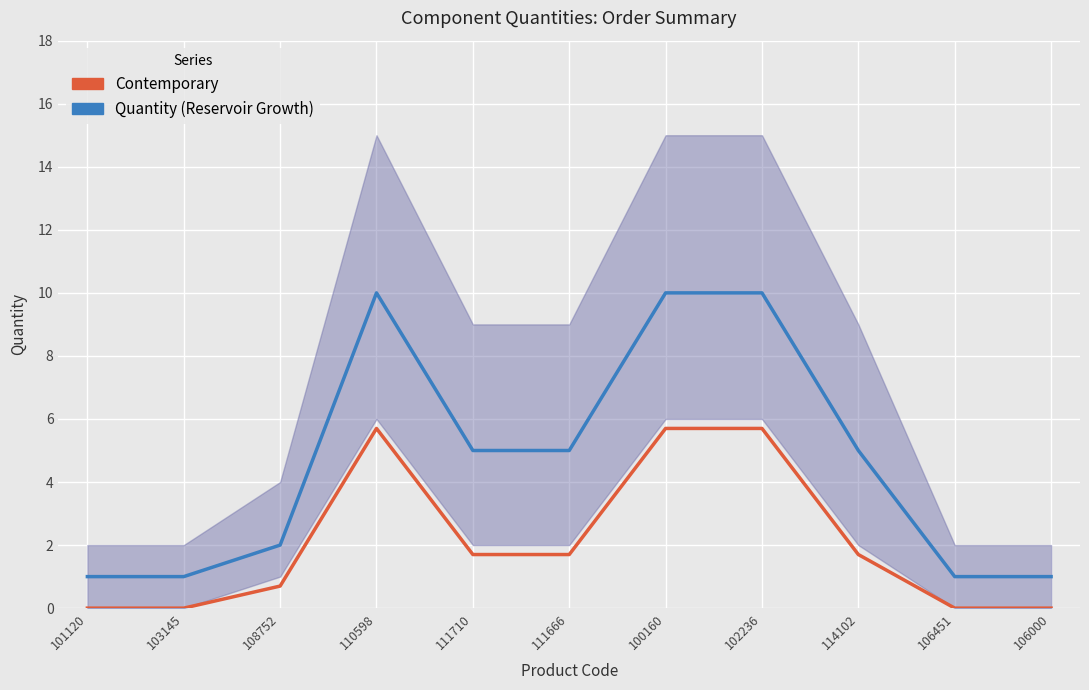

List the series in order of their overall mean, lowest first.

Contemporary, Quantity (Reservoir Growth)